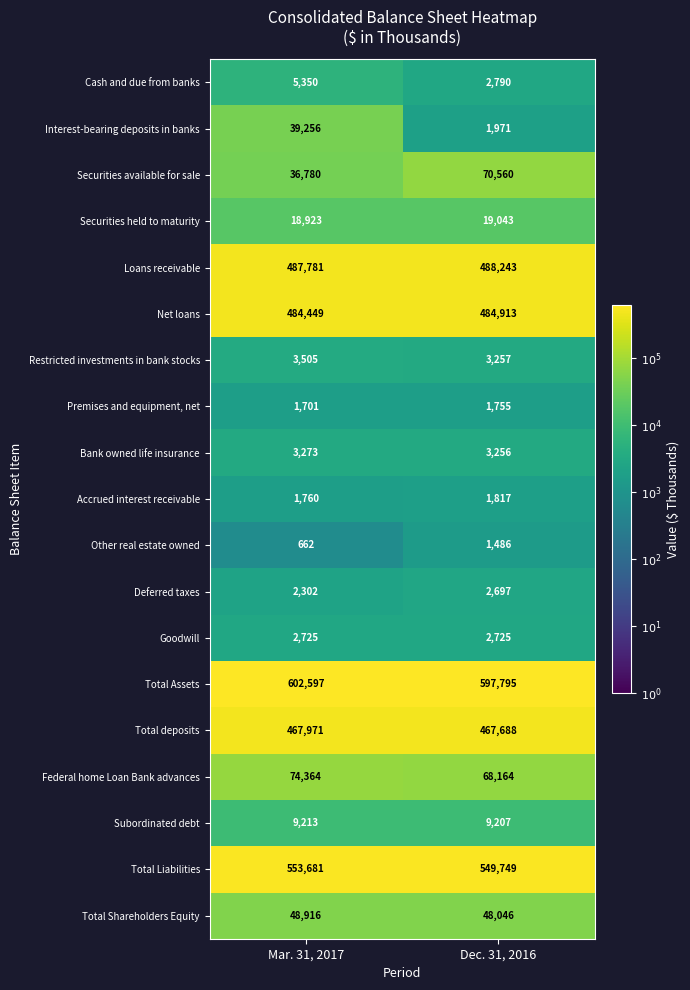

Read the Total Shareholders Equity value at Dec. 31, 2016, to the nearest 100.

48000